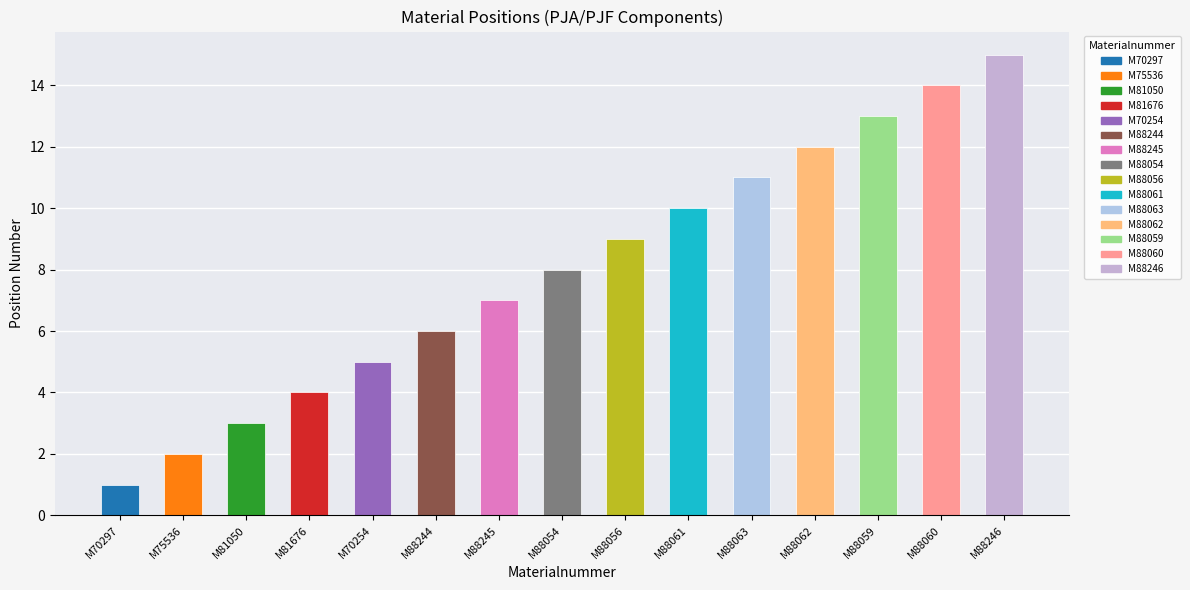

The chart shows a value of 0 at M70297. True or false?

False